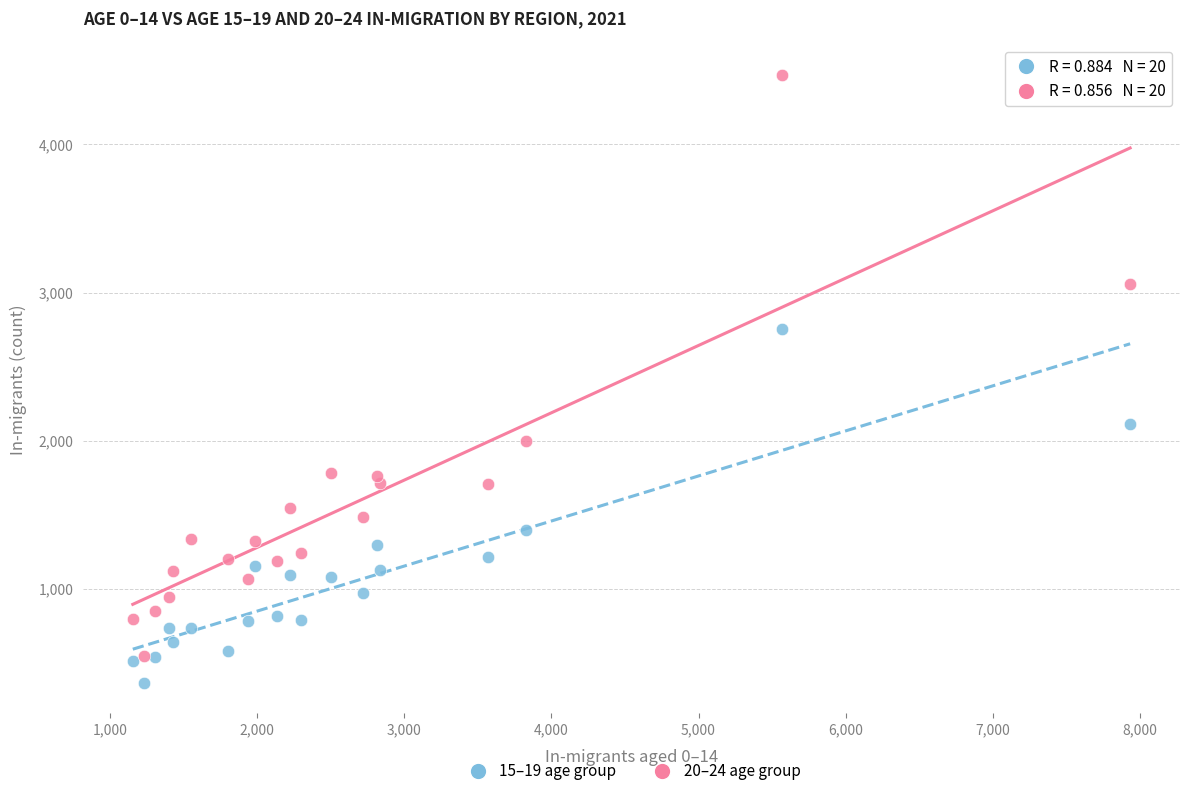

Which series has the largest Y range (max minus min)?

20–24 age group